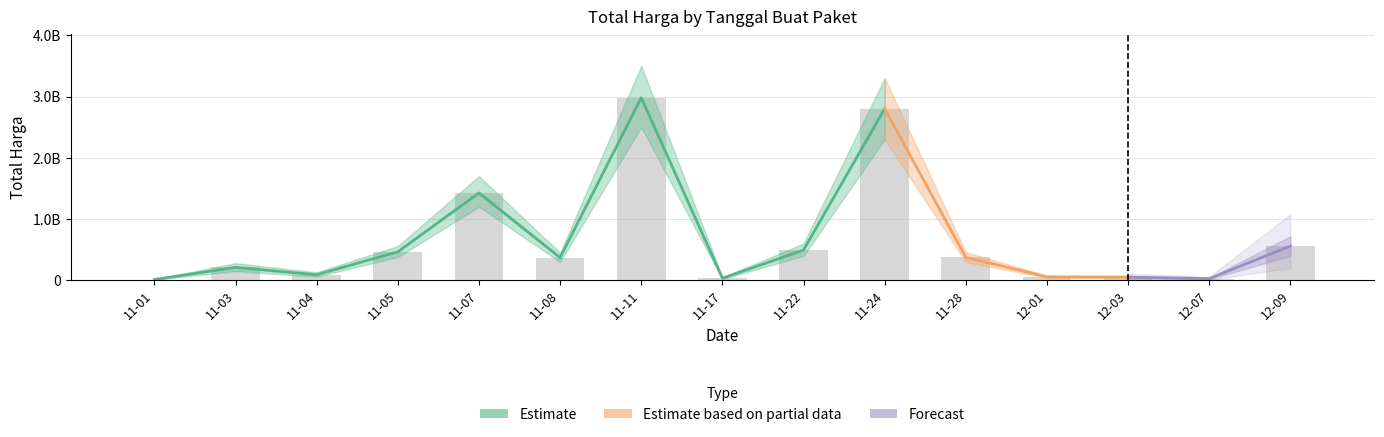

Reading right to left, what are all the values shown in this chart?

559971000	27412000	51601000	56152800	373404000	2800527100	493000000	34292000	2978963240	370566800	1425867900	464002100	90672075	210651270	12787500